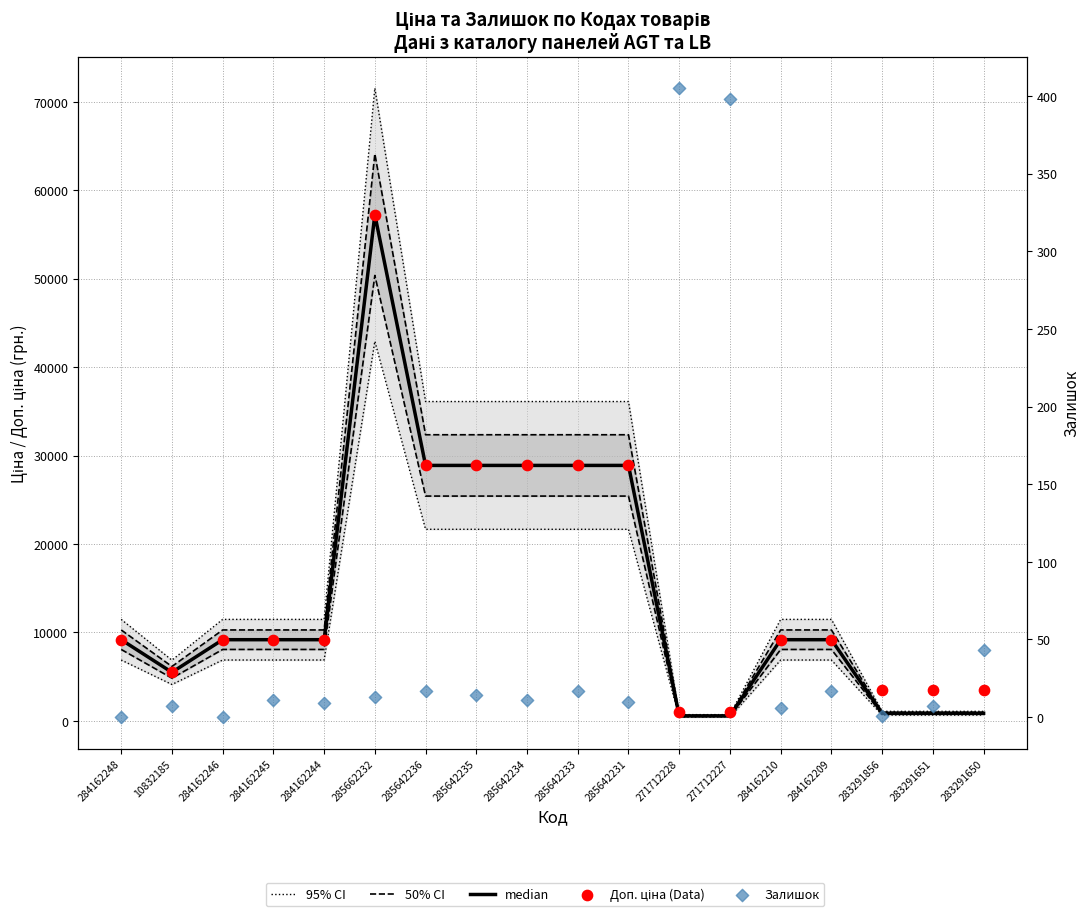

Which series has the widest spread of Y values?

95% CI